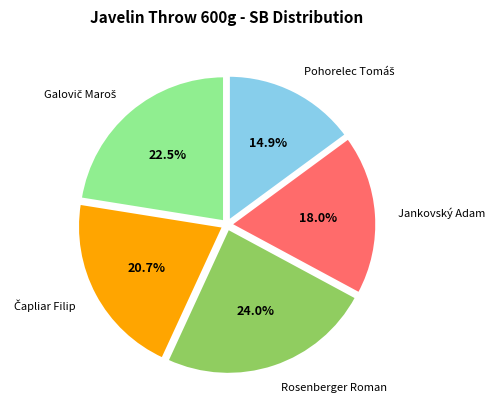

How much of the chart is everything except Jankovský Adam?

82.0%